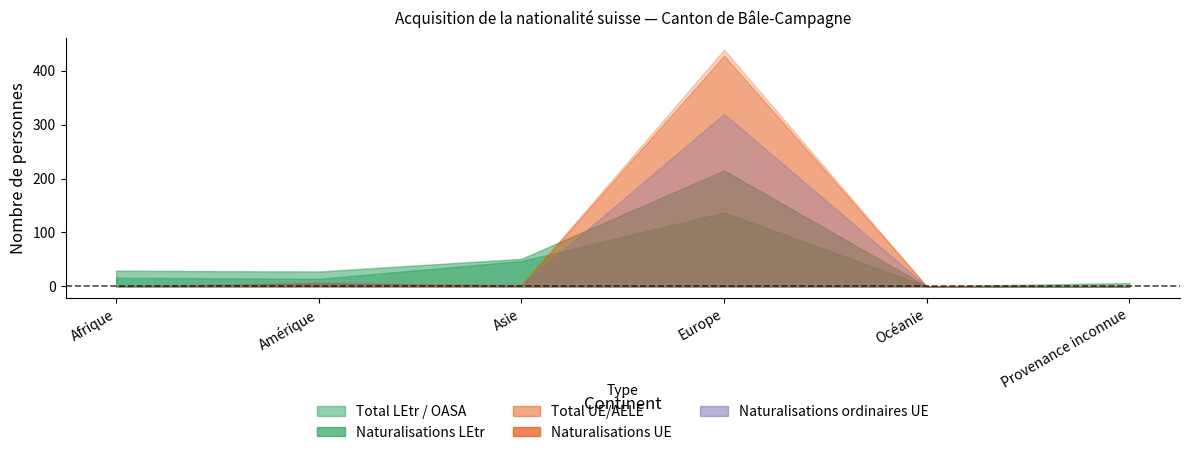

What value does the Total LEtr / OASA series have at Asie, to the nearest 5?

50